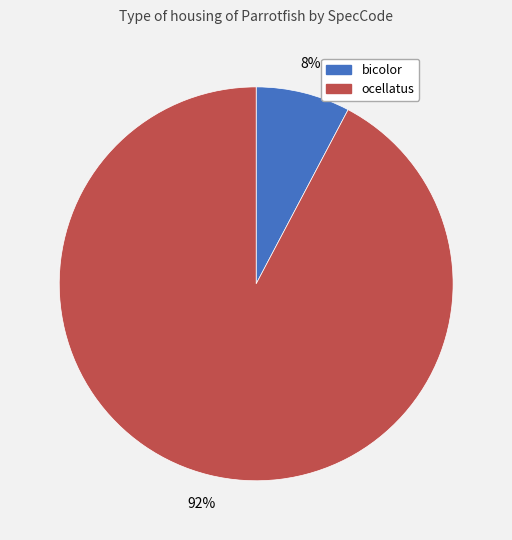

Count the number of slices in the pie.

2